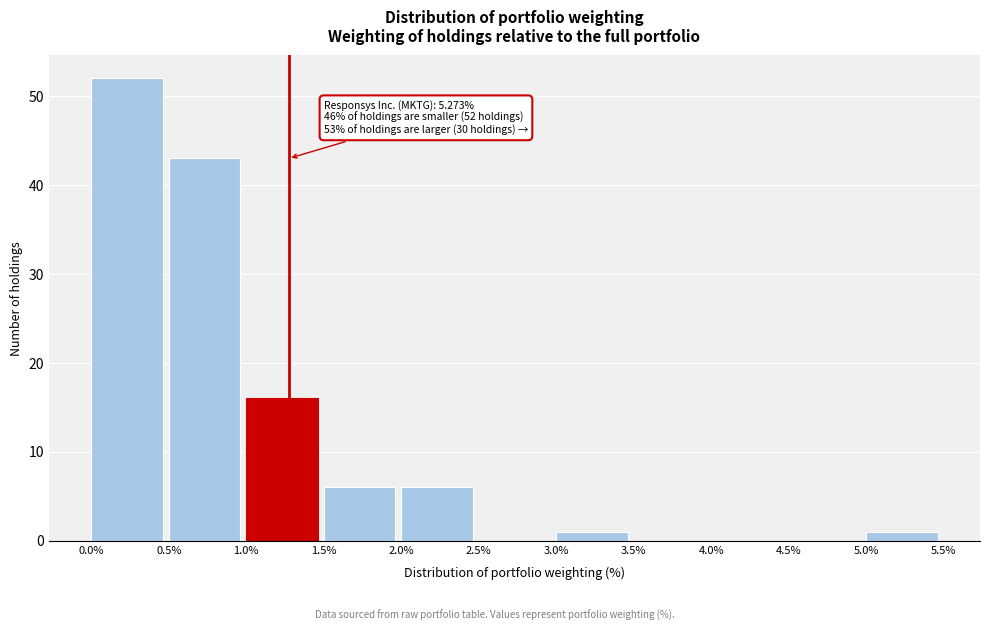

Over which range of the x-axis is the bar tallest?

0.0% to 0.5%